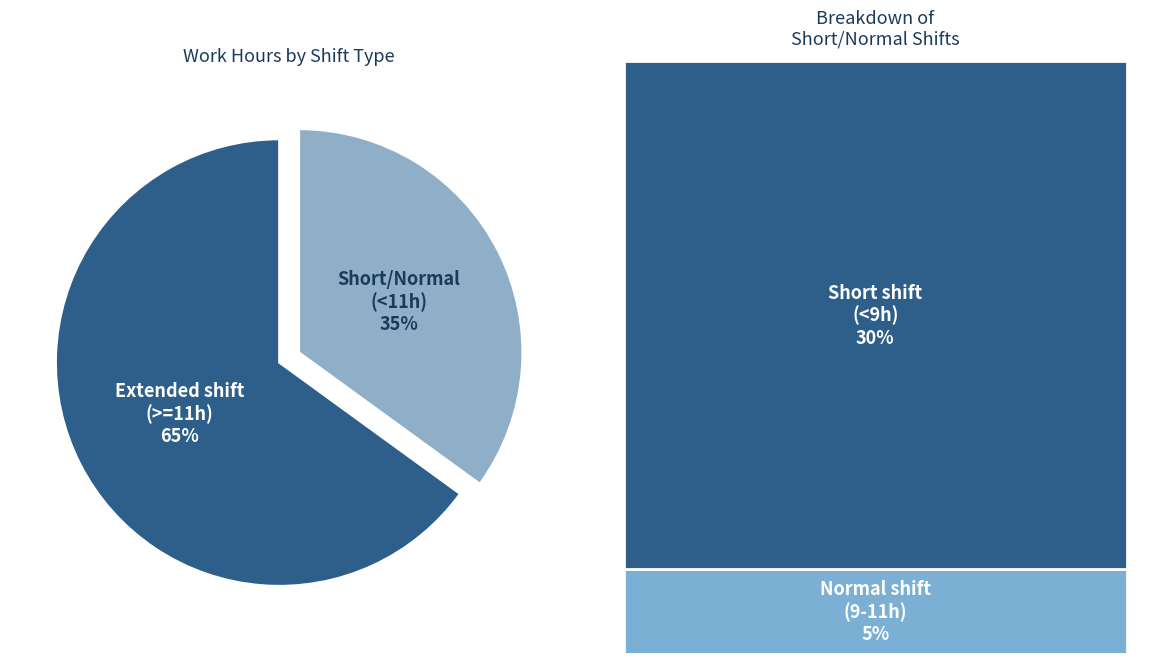

Is it true that Short/Normal (<11h) is 40% of the pie?

False